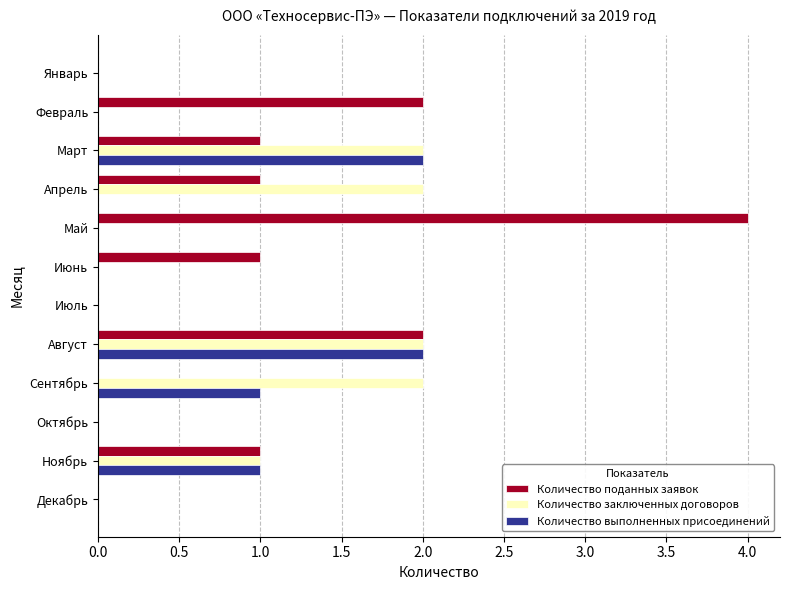

Which series changed the most between Февраль and Октябрь?

Количество поданных заявок